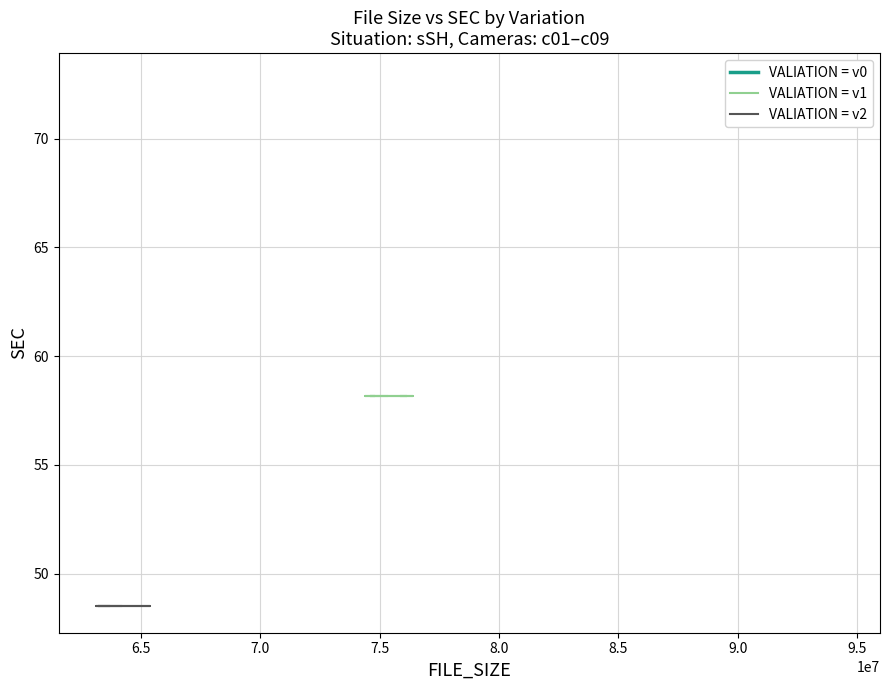

What is the label of the 8th point from the left?

9.5